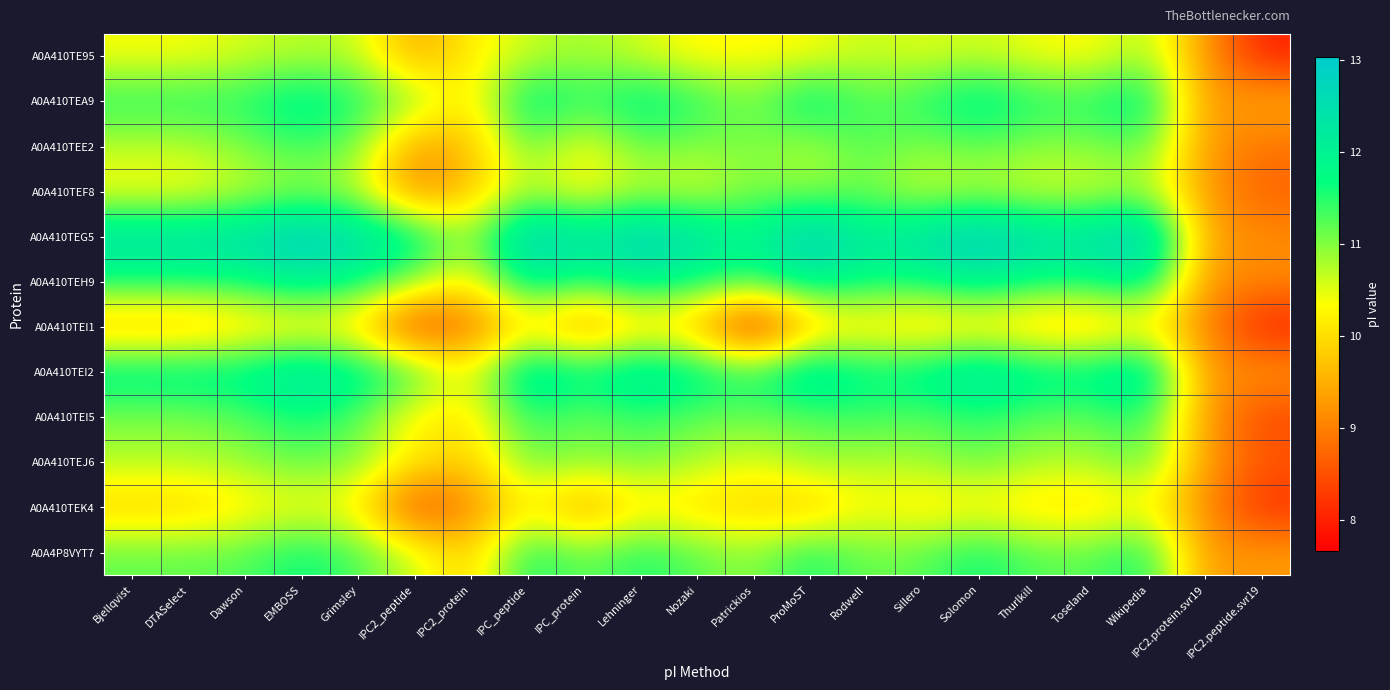

What is the spread (max minus min) of values at EMBOSS?

3.0